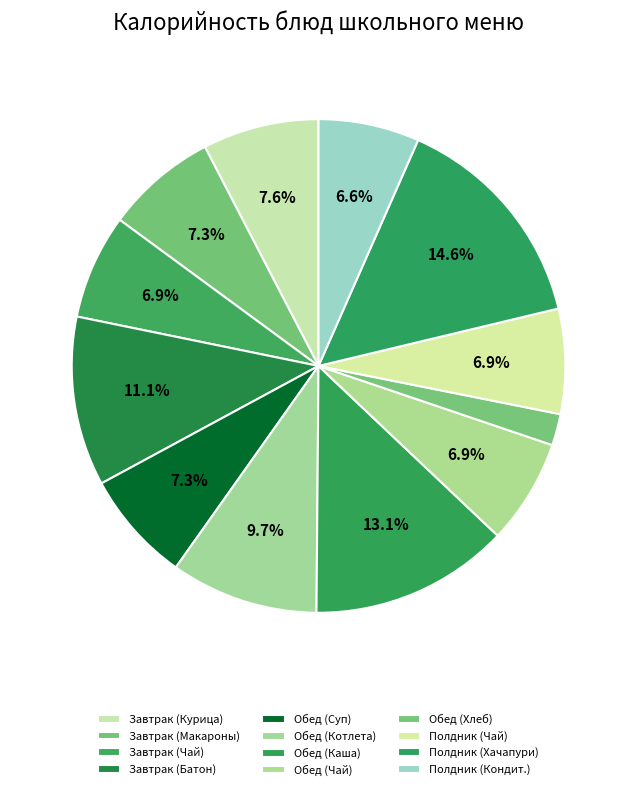

To the nearest percent, what is the difference between the largest and smallest slice percentages?

13%